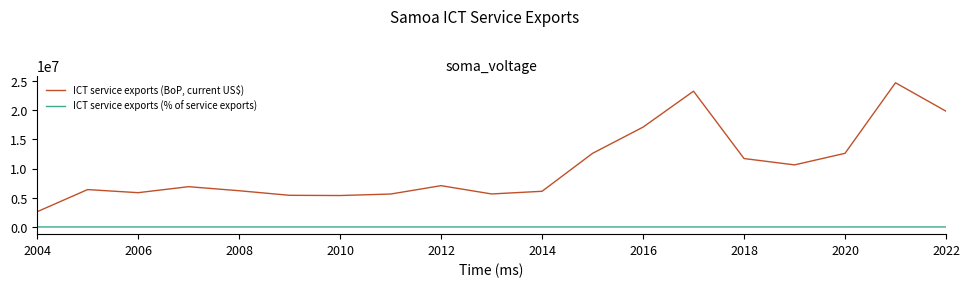

True or false: ICT service exports (% of service exports) and ICT service exports (BoP, current US$) intersect in this chart.

False